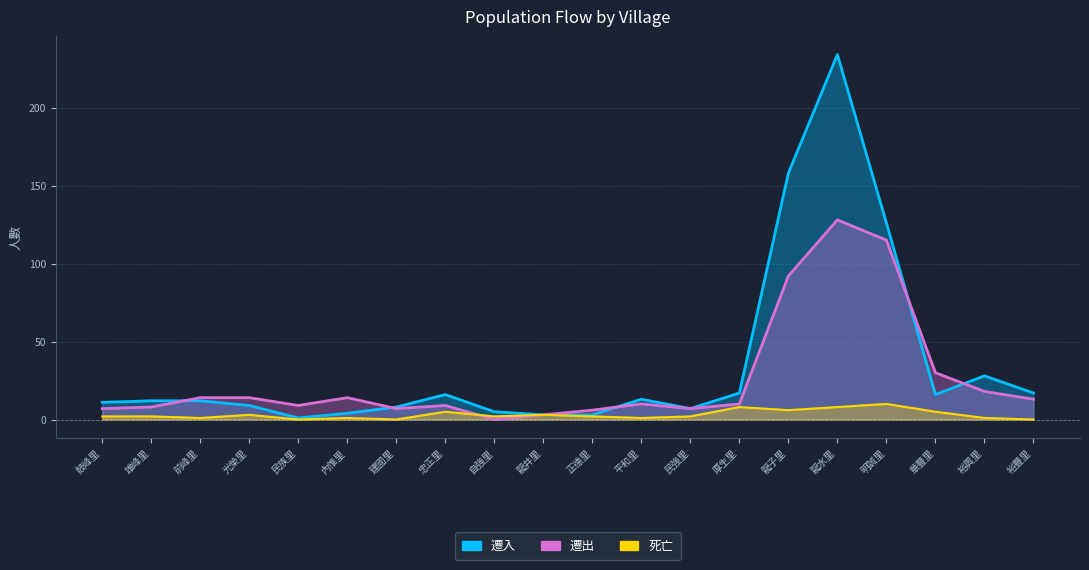

Does the chart have visible grid lines?

Yes